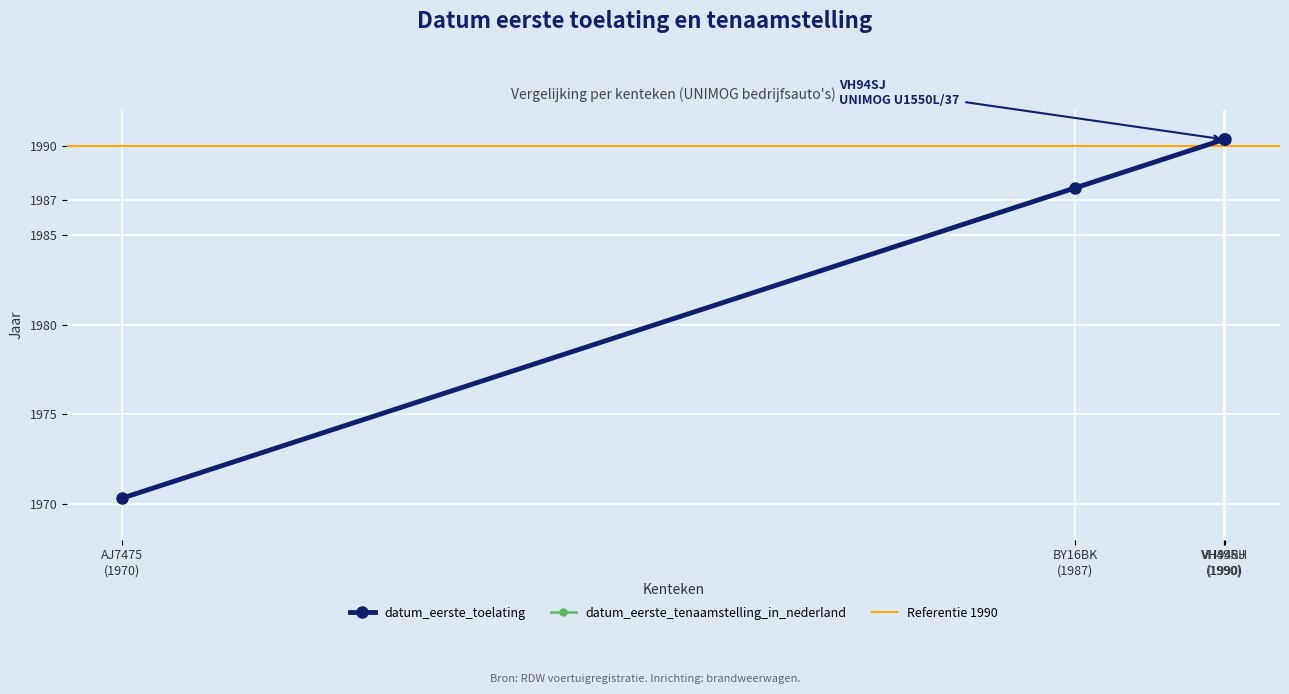

At which category does datum_eerste_tenaamstelling_in_nederland reach its first local peak?

VH49RH (1990)